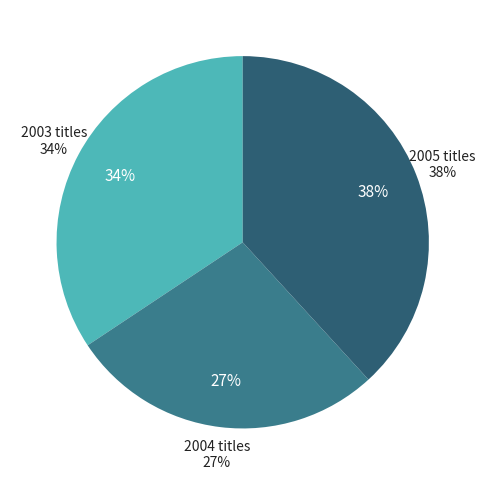

Does Simulari ECDL account for over 50% of the chart?

No